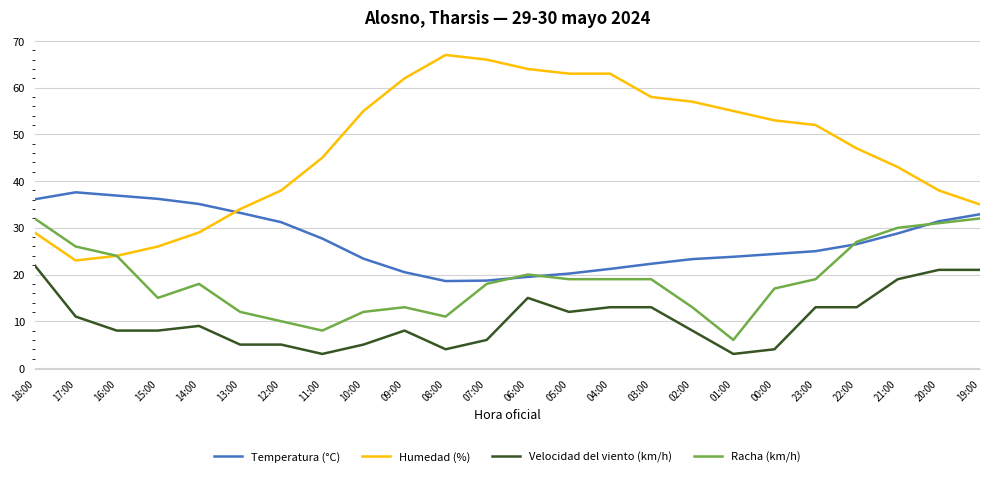

Rank the series by their maximum value, from highest to lowest.

Humedad (%), Temperatura (°C), Racha (km/h), Velocidad del viento (km/h)